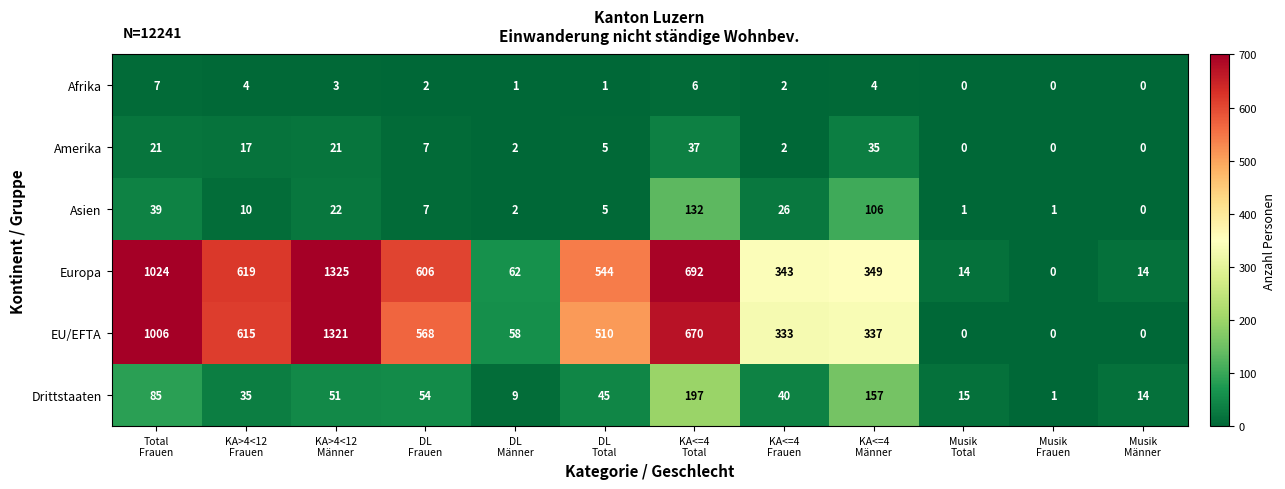

What is the difference between the second highest and second lowest values in the EU/EFTA series?

1006